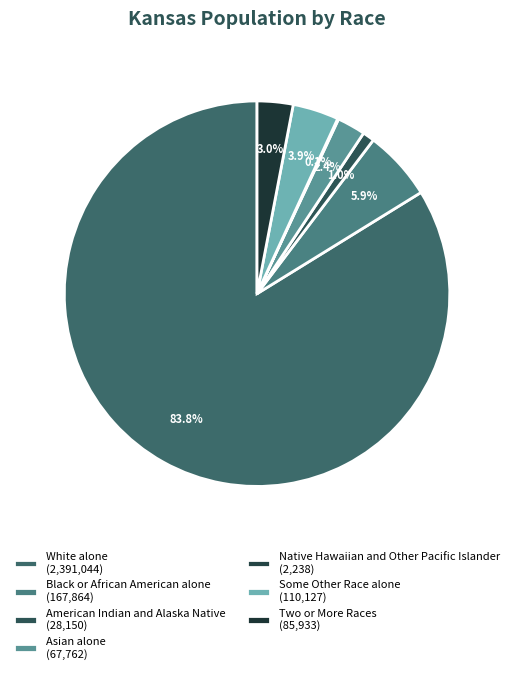

What percentage is the Asian alone slice, to the nearest percent?

2%